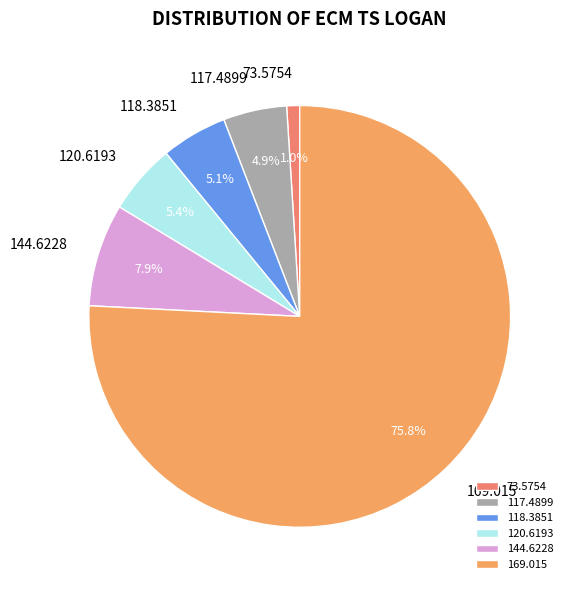

The 169.015 slice represents 76% of the pie. True or false?

True